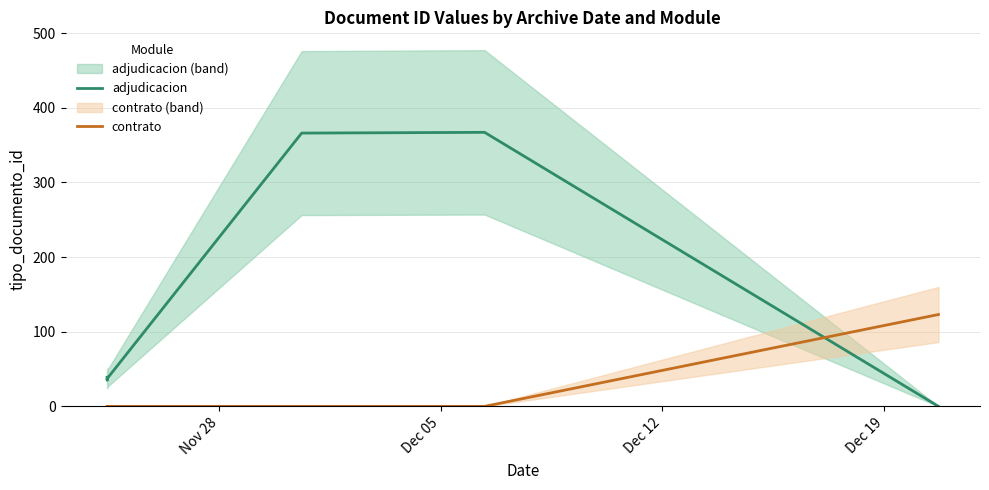

True or false: contrato has more than 1 points higher than both neighbors.

False